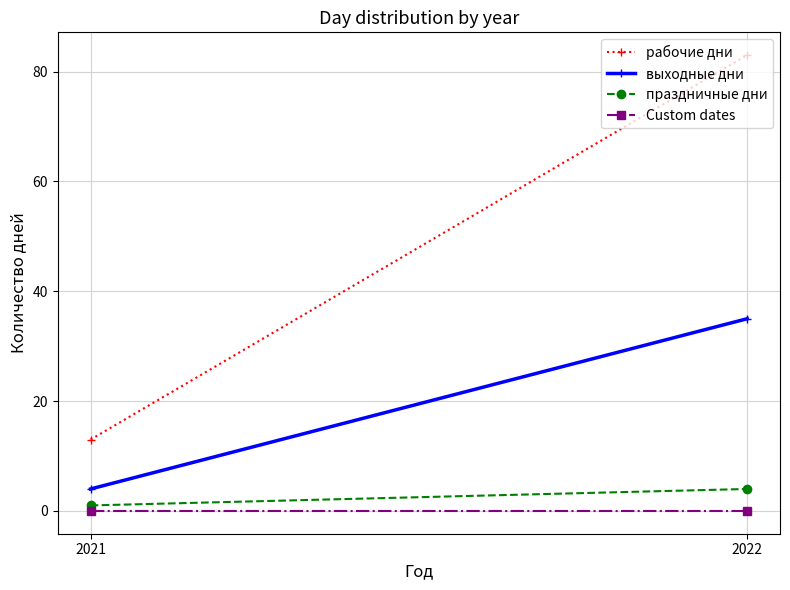

At which category is the sum across all series the highest?

2022